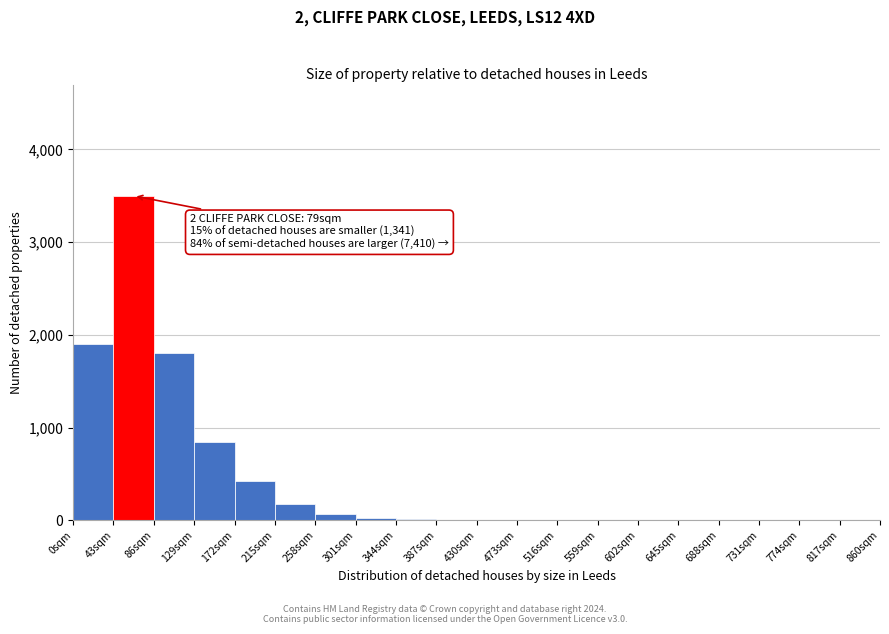

Over which range of the x-axis is the bar tallest?

43 to 86